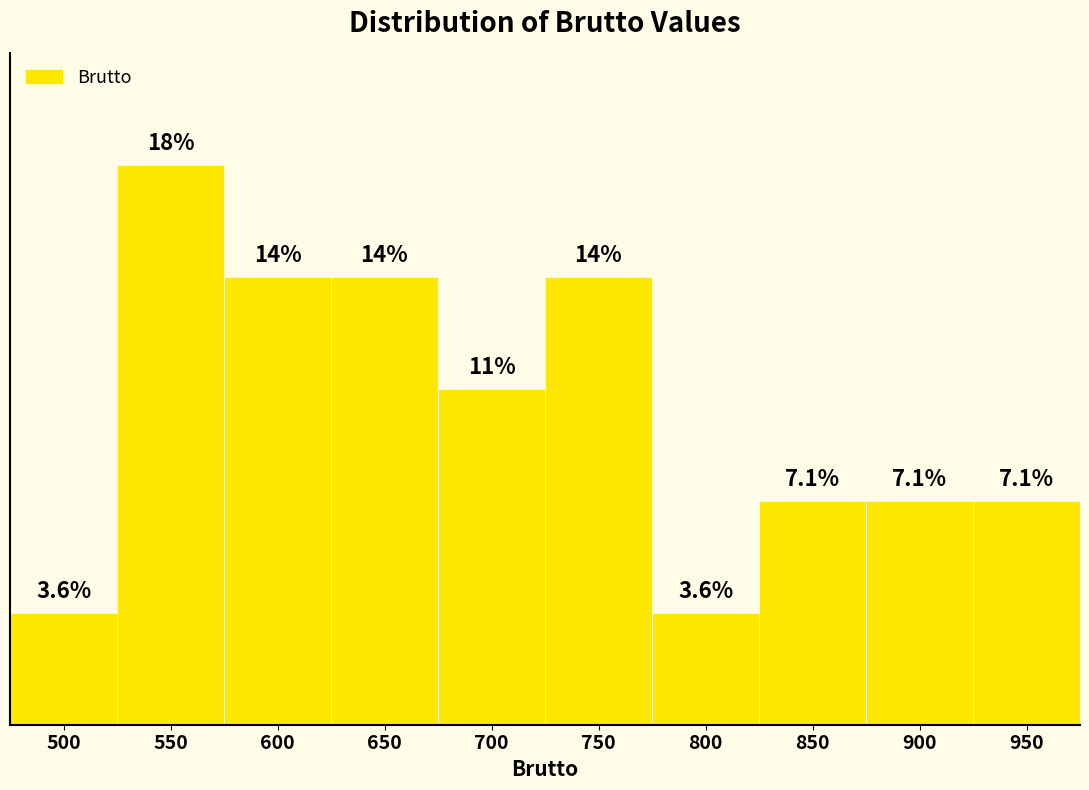

Does the chart contain any negative values?

No